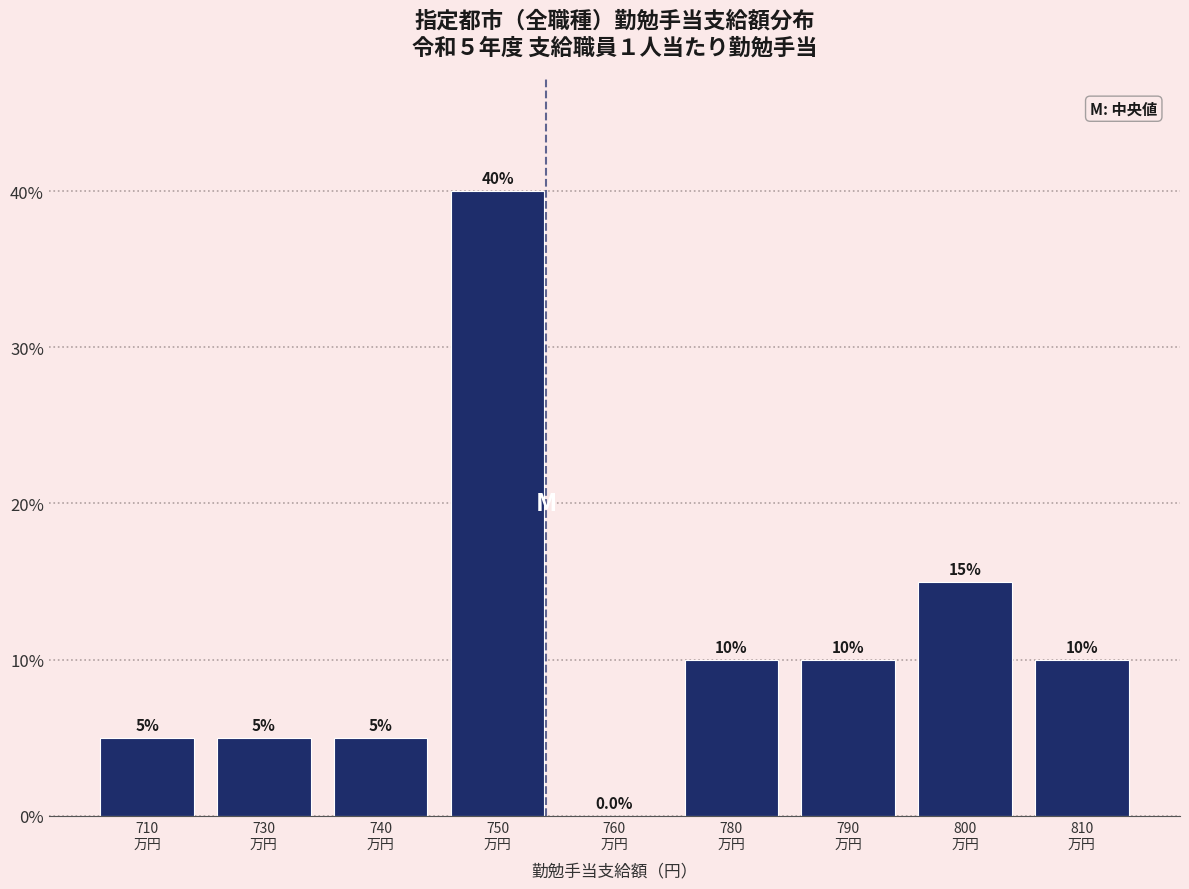

What is the sum of all values?

100